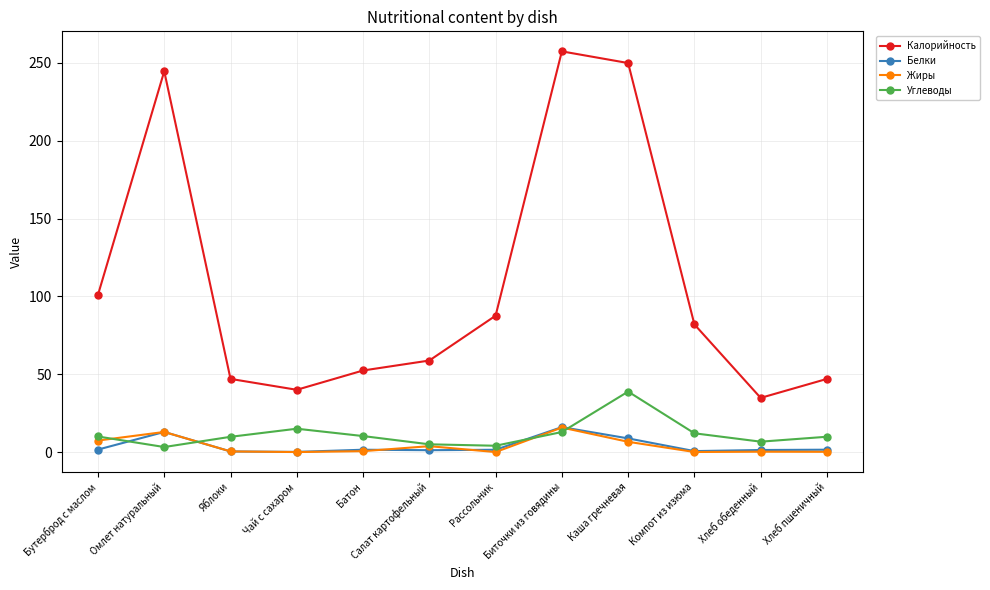

What is the approximate value of Углеводы at Омлет натуральный?

3.2